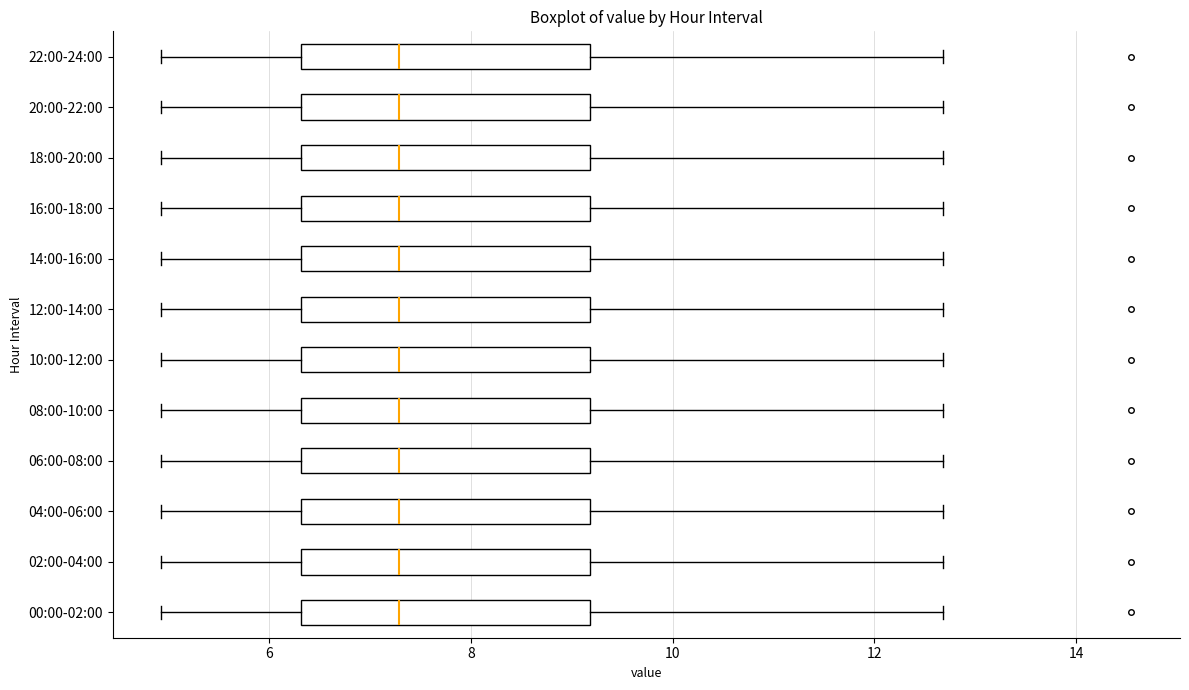

Reading bottom to top, read every box against the x-axis: the position of its median line, the range the box covers, and the ends of its whiskers. The values are not printed on the chart, so give them approximately, as read against the axis.

00:00-02:00: median 7.2, box 6.4 to 9.2, whiskers 5.0 to 12.6
02:00-04:00: median 7.2, box 6.4 to 9.2, whiskers 5.0 to 12.6
04:00-06:00: median 7.2, box 6.4 to 9.2, whiskers 5.0 to 12.6
06:00-08:00: median 7.2, box 6.4 to 9.2, whiskers 5.0 to 12.6
08:00-10:00: median 7.2, box 6.4 to 9.2, whiskers 5.0 to 12.6
10:00-12:00: median 7.2, box 6.4 to 9.2, whiskers 5.0 to 12.6
12:00-14:00: median 7.2, box 6.4 to 9.2, whiskers 5.0 to 12.6
14:00-16:00: median 7.2, box 6.4 to 9.2, whiskers 5.0 to 12.6
16:00-18:00: median 7.2, box 6.4 to 9.2, whiskers 5.0 to 12.6
18:00-20:00: median 7.2, box 6.4 to 9.2, whiskers 5.0 to 12.6
20:00-22:00: median 7.2, box 6.4 to 9.2, whiskers 5.0 to 12.6
22:00-24:00: median 7.2, box 6.4 to 9.2, whiskers 5.0 to 12.6